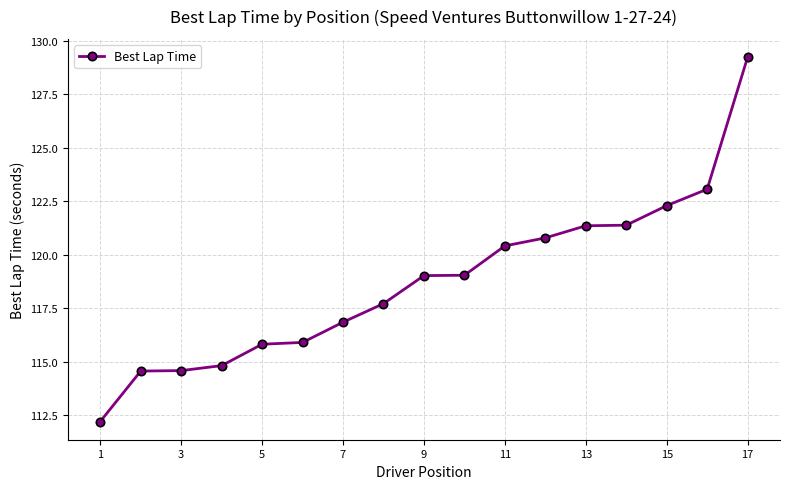

How many data points are less than 119?

8